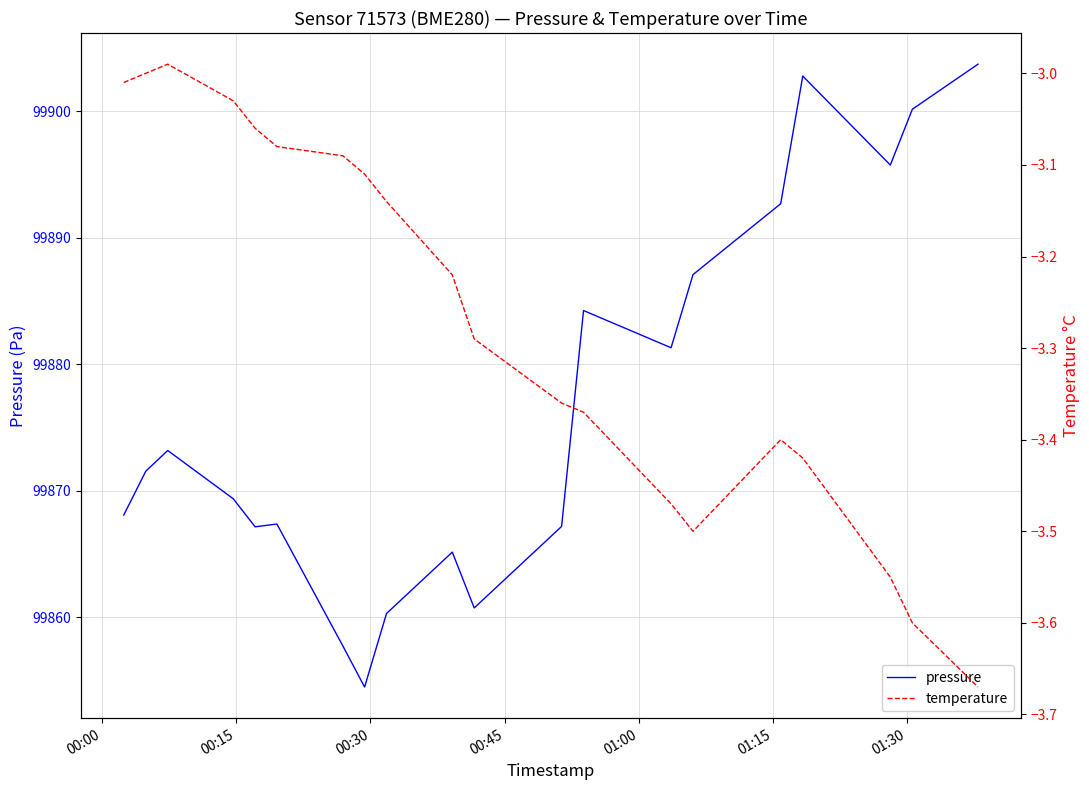

What is the maximum value for pressure?

99903.7